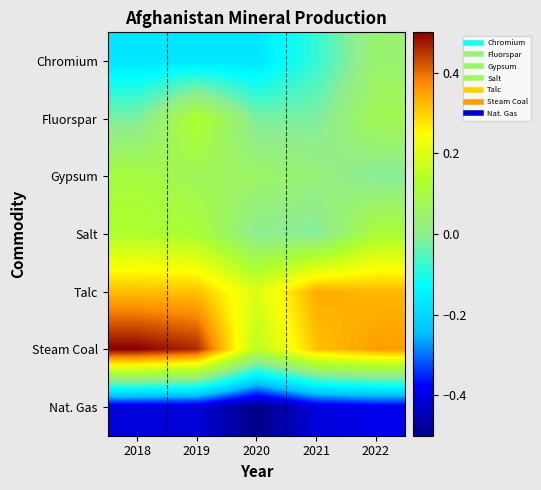

Rank the series at 2019 from lowest to highest value.

Nat. Gas, Chromium, Gypsum, Salt, Fluorspar, Talc, Steam Coal